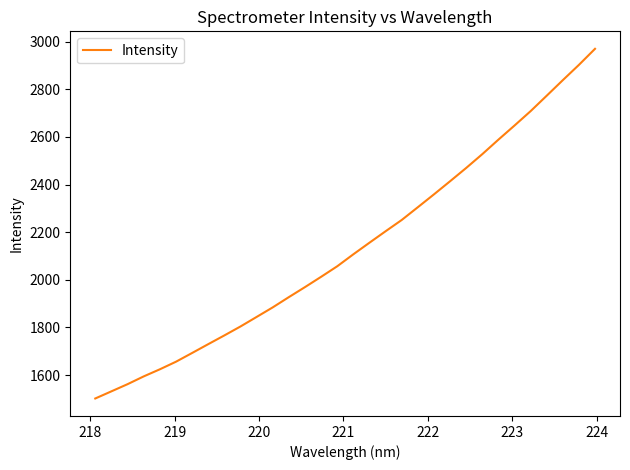

What is the maximum value shown in the chart?

2969.8